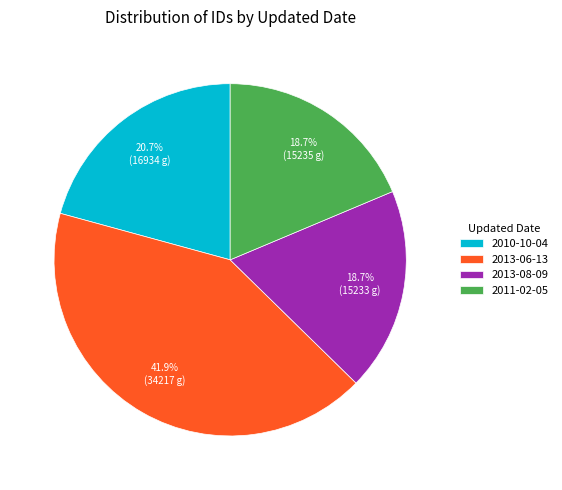

True or false: 2013-08-09 accounts for 24% of the total.

False